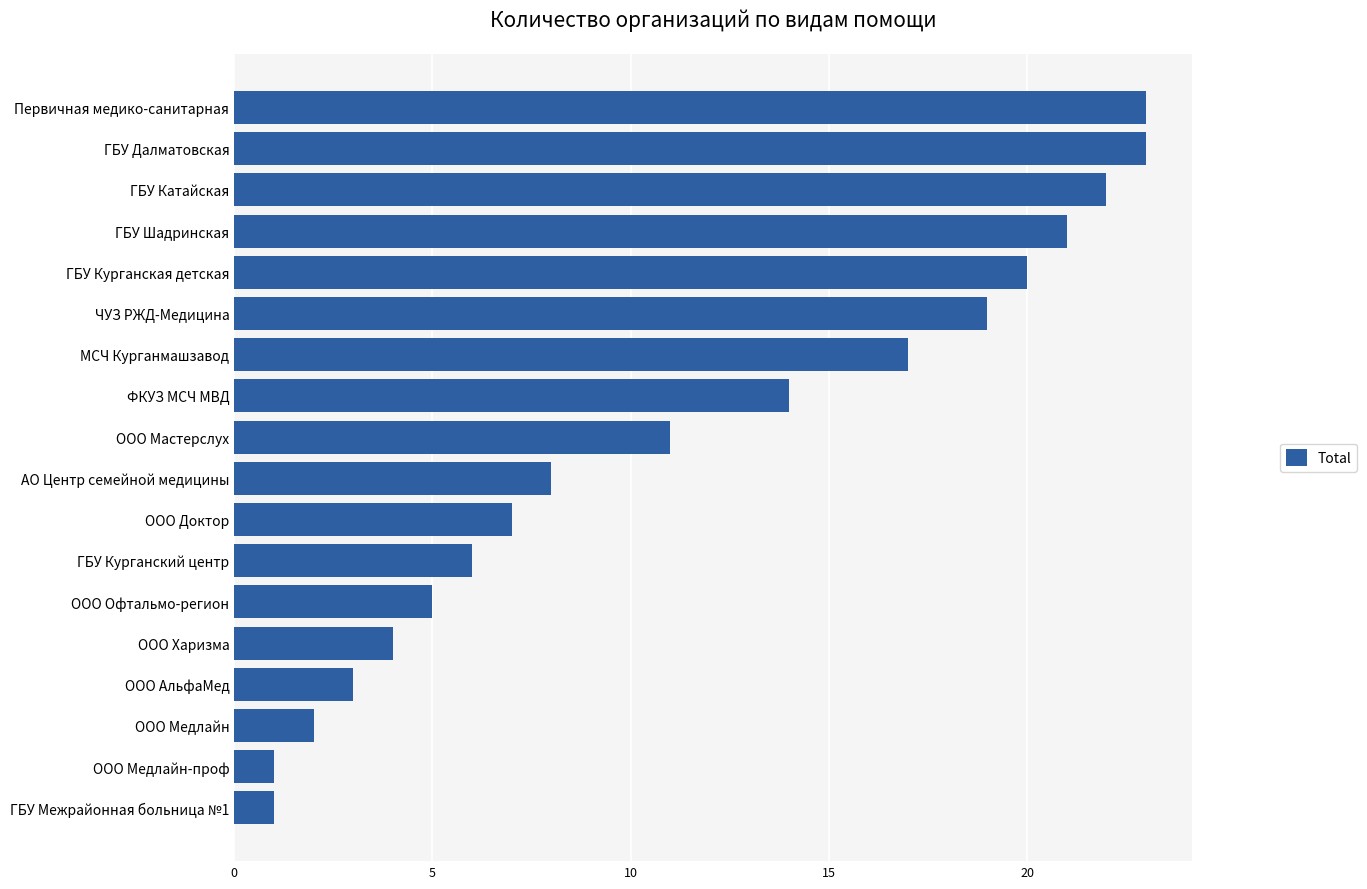

True or false: the data shows 33 at Первичная медико-санитарная.

False